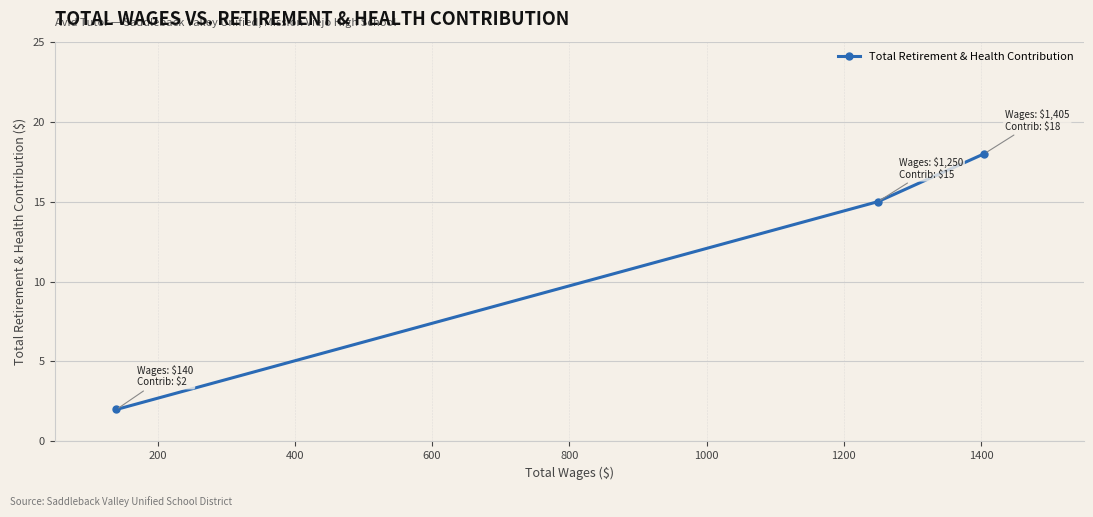

What is the minimum value shown in the chart?

2